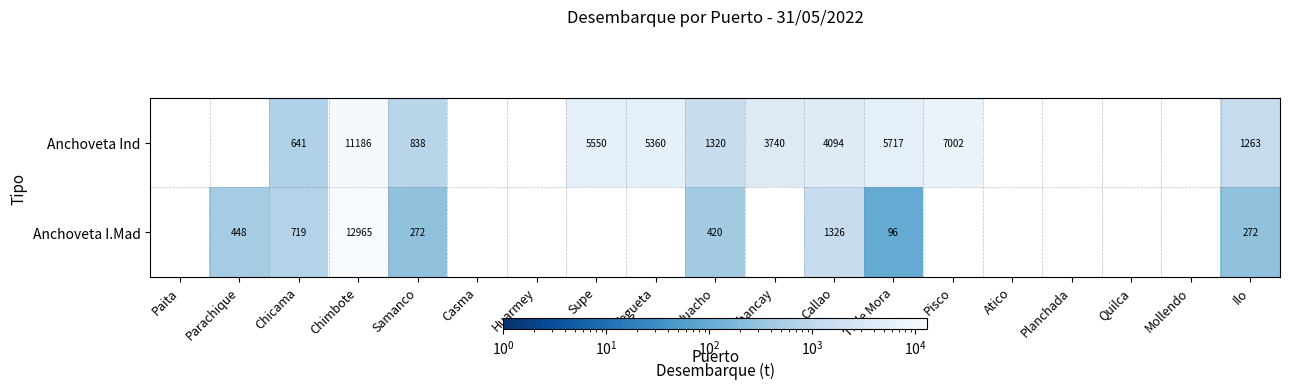

At Chimbote, list the series in order from largest to smallest.

Anchoveta I.Mad, Anchoveta Ind